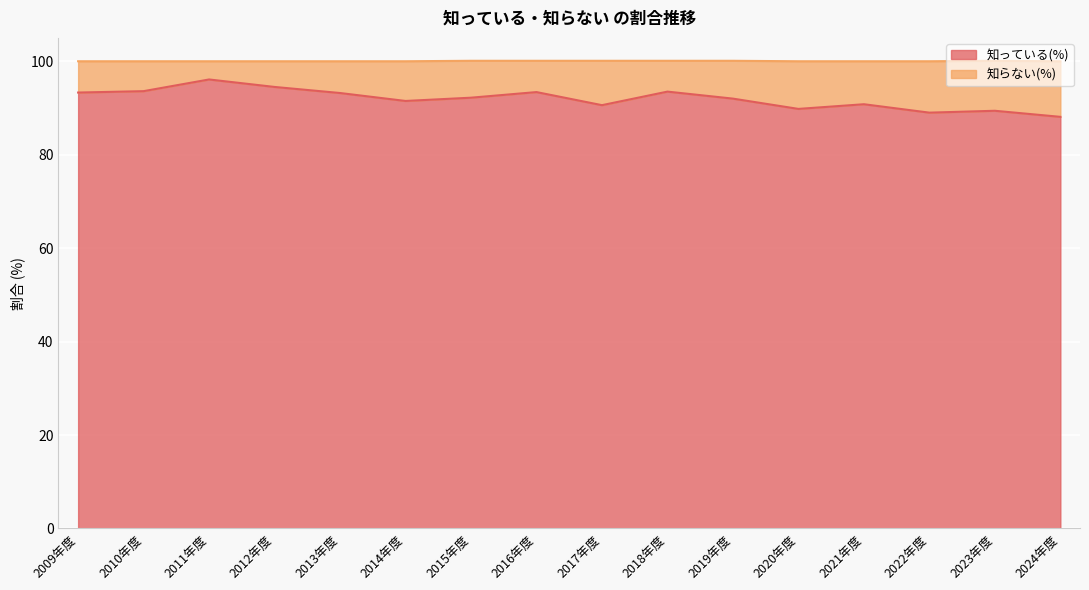

At which category does the data reach its first local valley?

2014年度